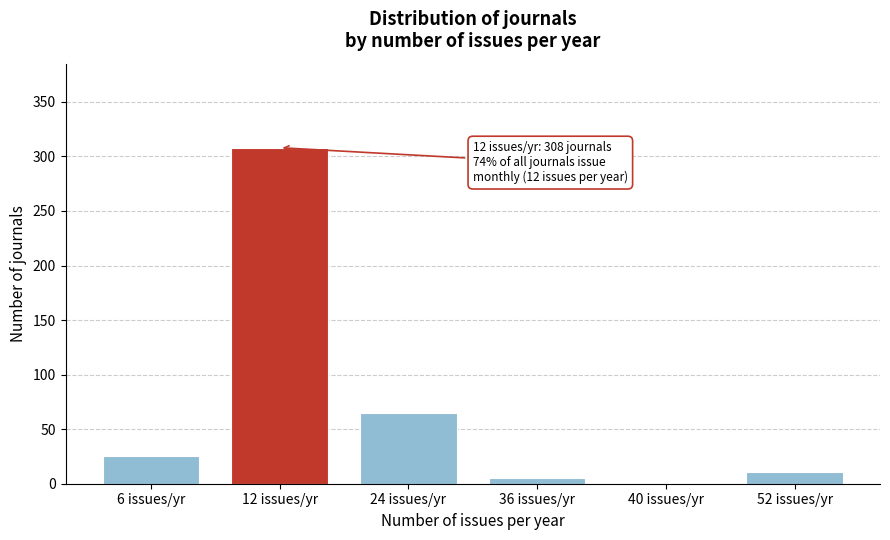

Reading right to left, extract all data points from this chart.

52 issues/yr=11	40 issues/yr=1	36 issues/yr=5	24 issues/yr=65	12 issues/yr=308	6 issues/yr=25